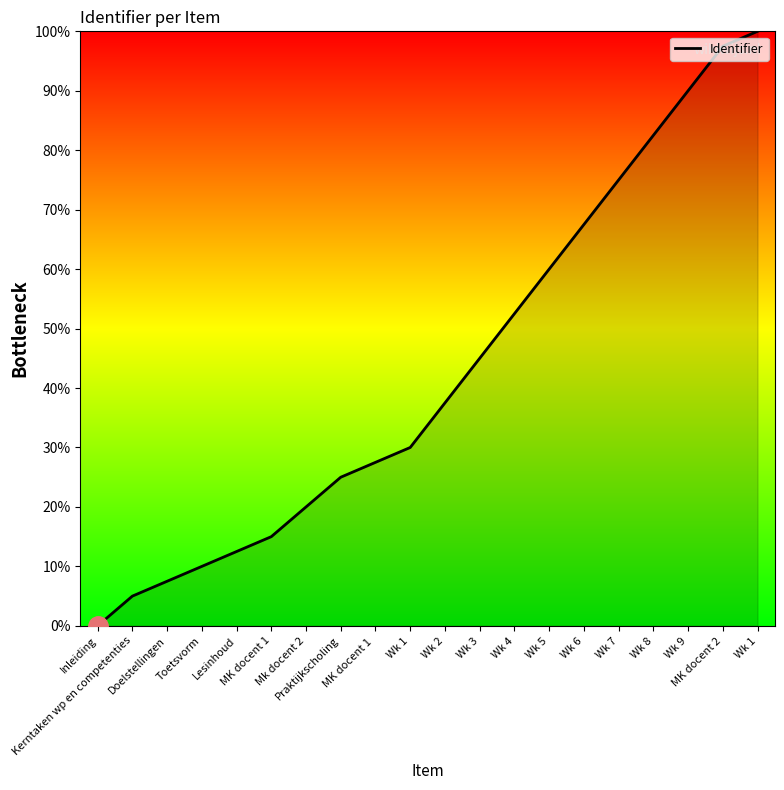

Rank the categories by value from highest to lowest.

Wk 1, MK docent 2, Wk 9, Wk 8, Wk 7, Wk 6, Wk 5, Wk 4, Wk 3, Wk 2, Wk 1, MK docent 1 , Praktijkscholing, Mk docent 2, MK docent 1, Lesinhoud, Toetsvorm, Doelstellingen, Kerntaken wp en competenties, Inleiding